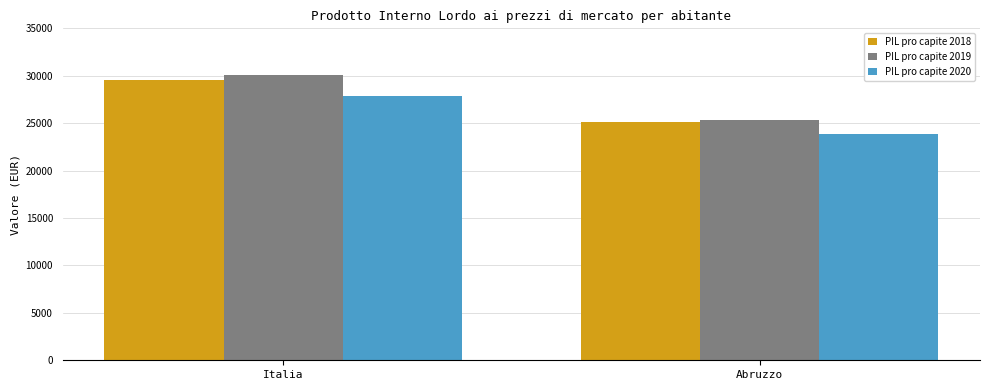

List the labels in order of PIL pro capite 2020 value, largest first.

Italia, Abruzzo